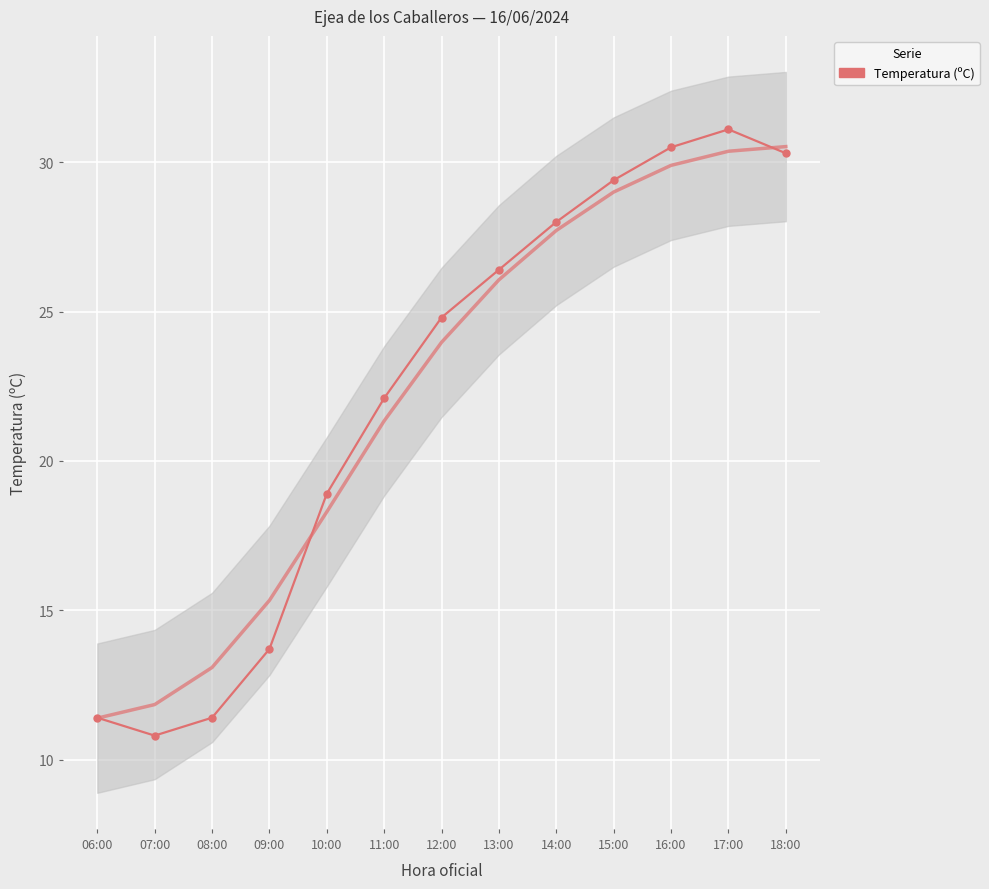

Reading right to left, what are all the values shown in this chart?

30.3	31.1	30.5	29.4	28.0	26.4	24.8	22.1	18.9	13.7	11.4	10.8	11.4